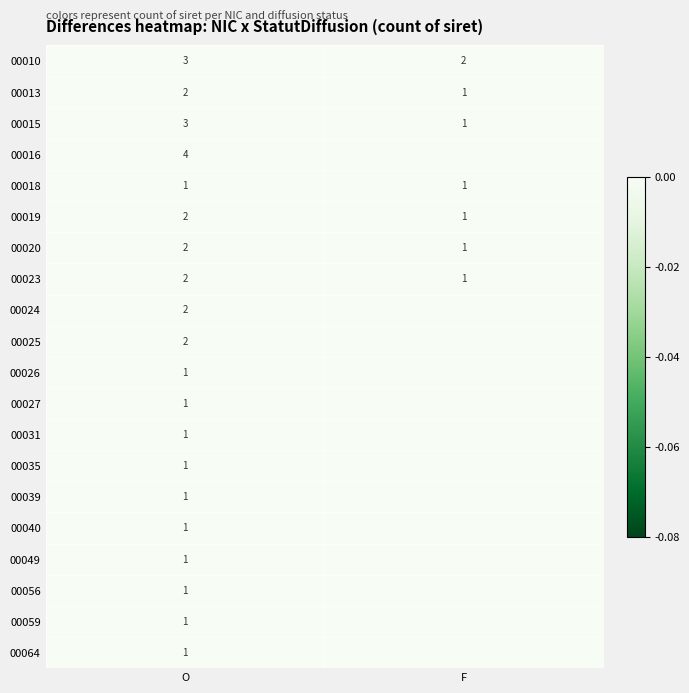

List the labels in order of 00010 value, largest first.

O, F